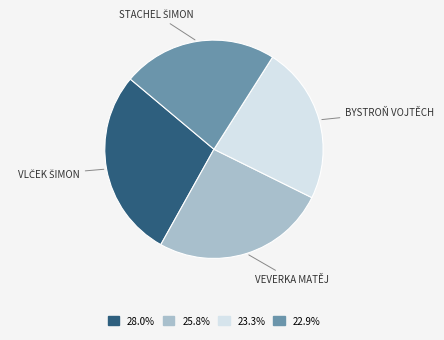

Combined, do 22.9% and 23.3% account for over 50%?

No